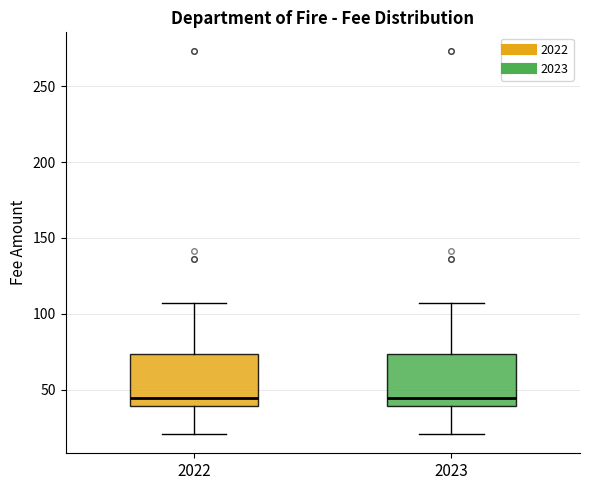

Where does the upper whisker of the box at x = 2023 end on the y-axis? The values are not printed on the chart, so give them approximately, as read against the axis.

105